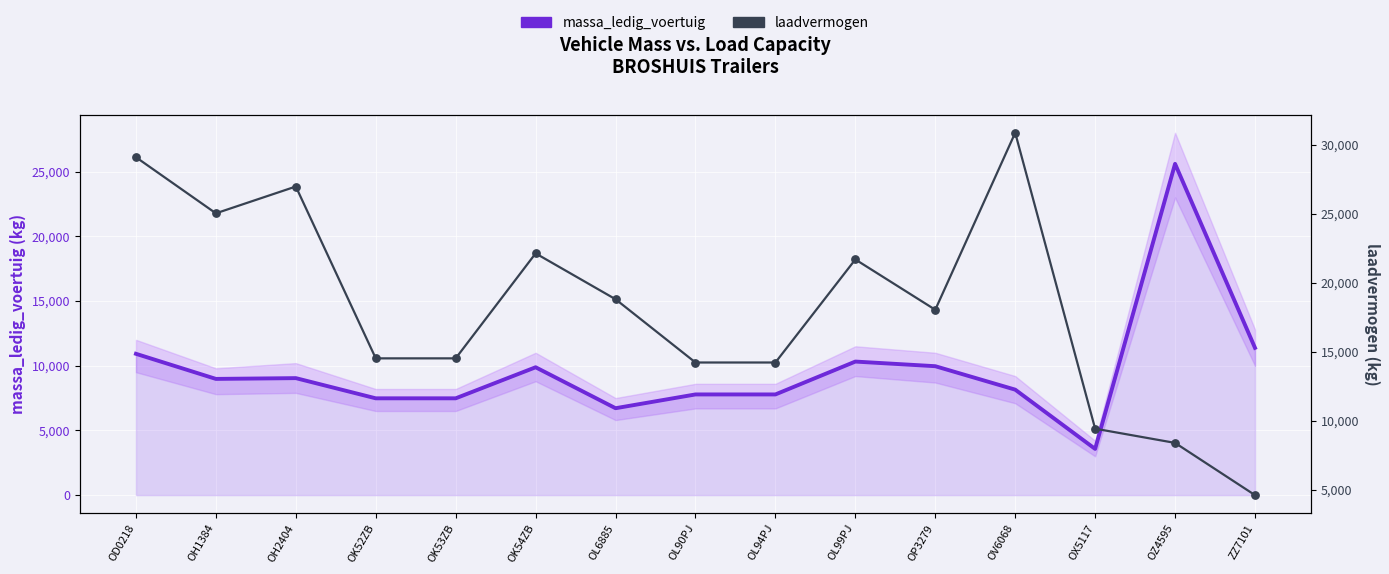

What is the total value across all series at OP3279?

28000